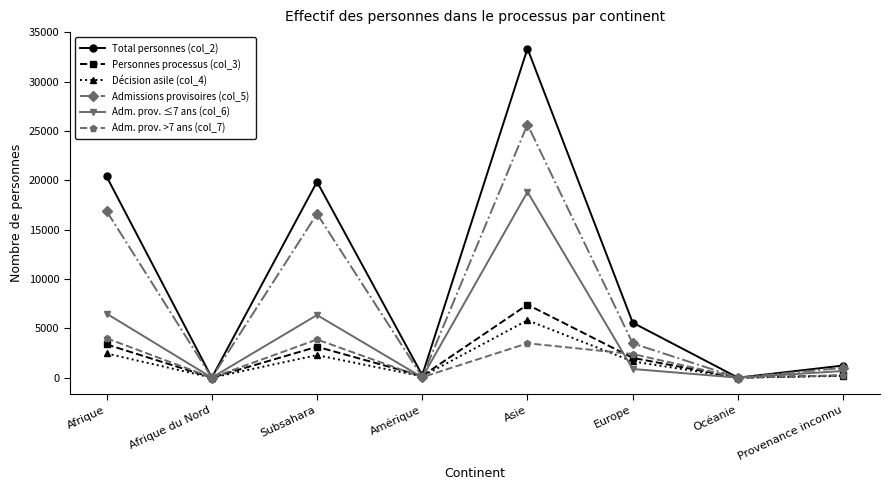

Where is Adm. prov. >7 ans (col_7) nearest to the value 1997?

Europe